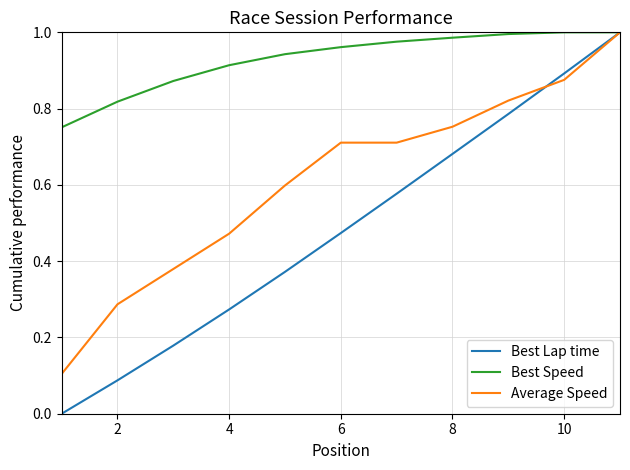

Which series has the widest spread of values?

Best Lap time